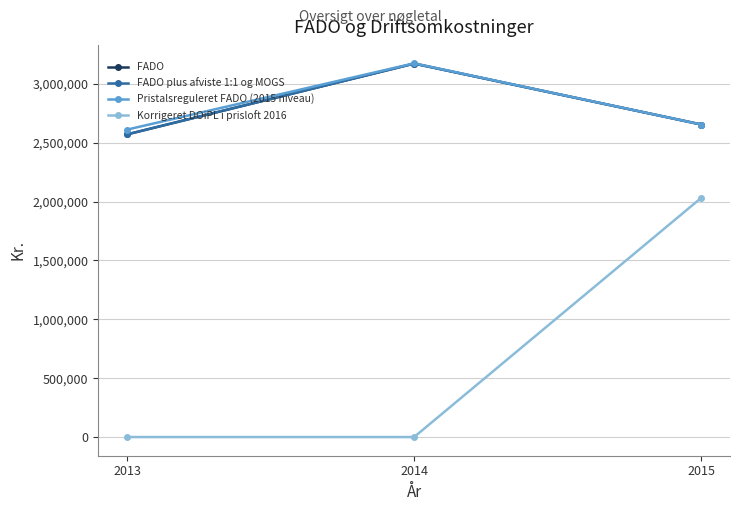

Which category has the lowest value in the Korrigeret DOiPL i prisloft 2016 series?

2013